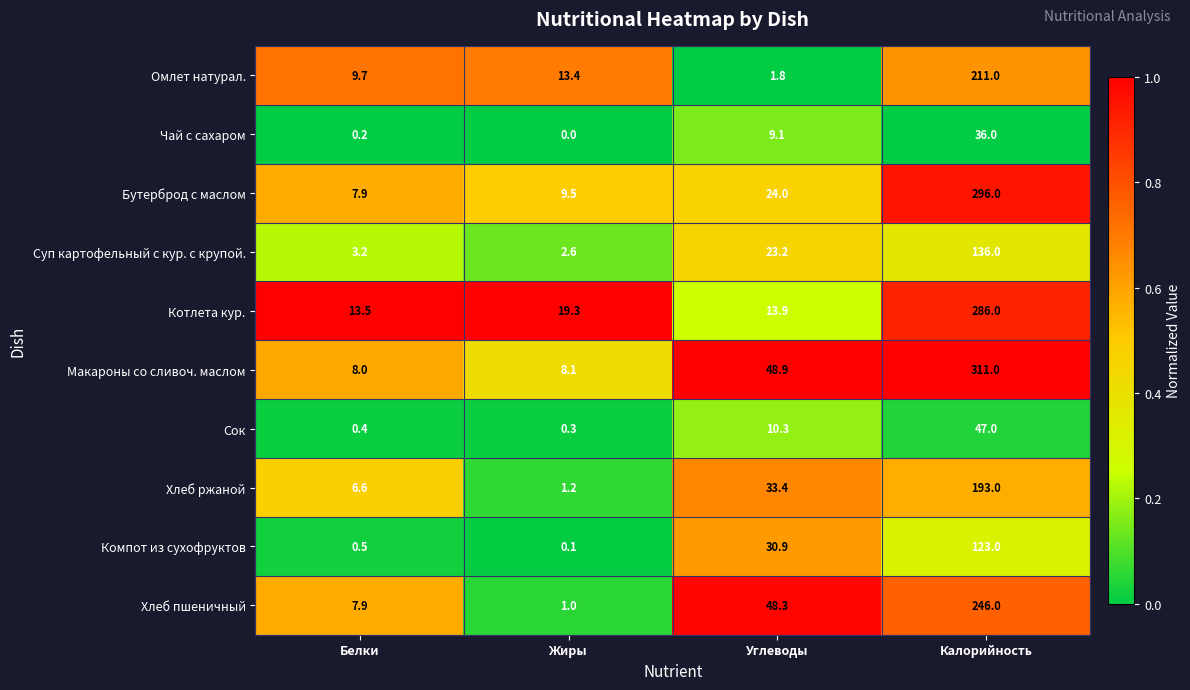

At which category is the sum across all series the highest?

Калорийность